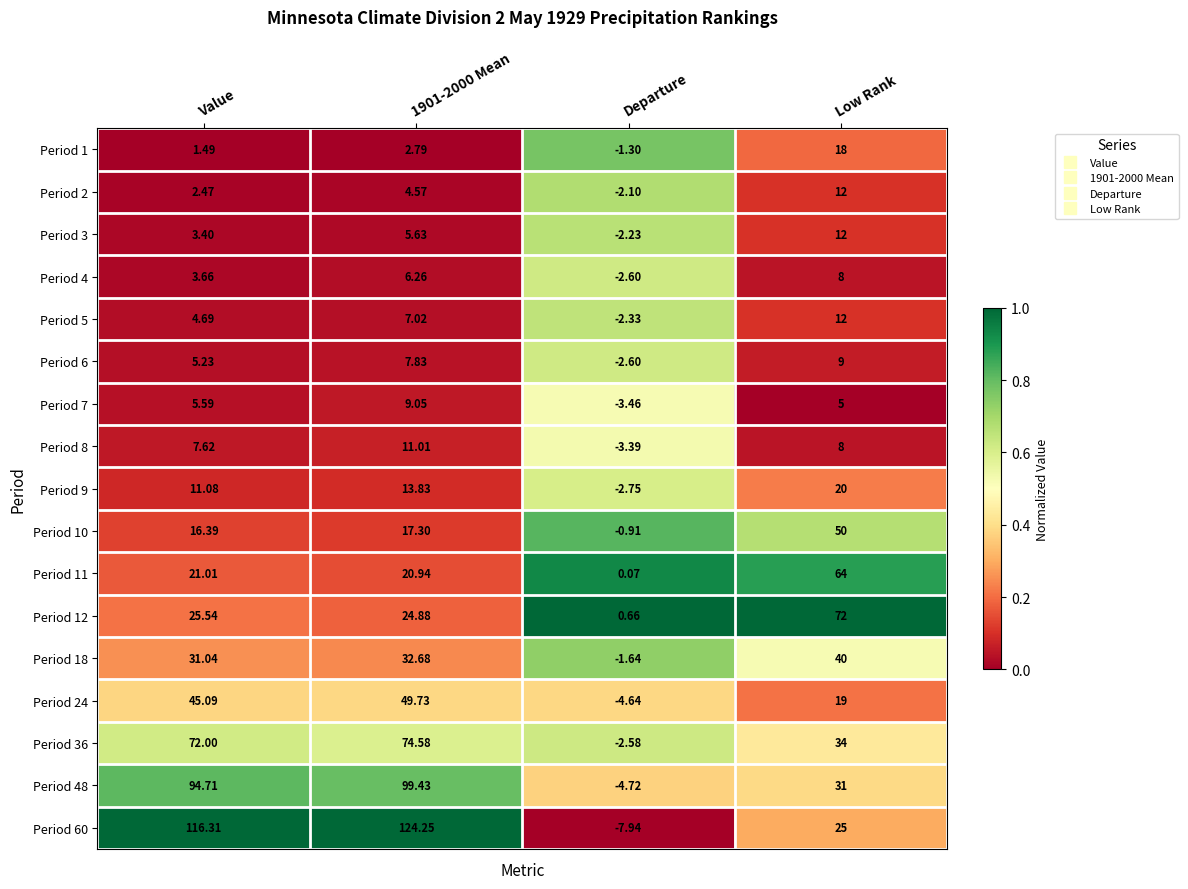

Which series has the largest total across all categories?

Period 60